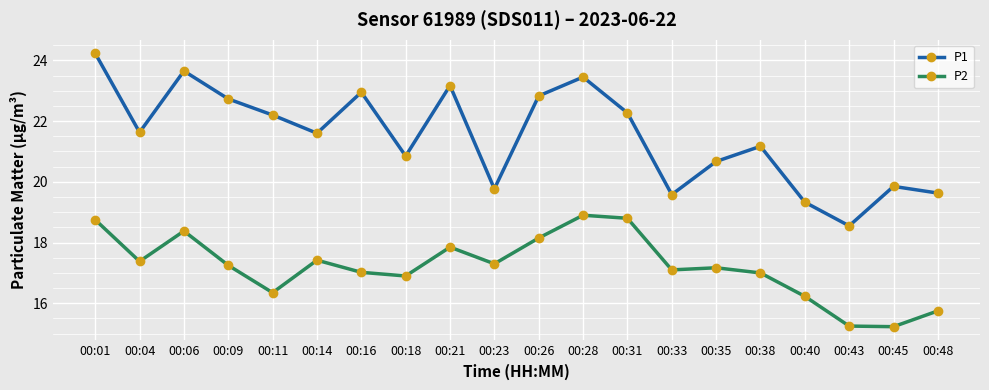

List the series in order of their overall mean, lowest first.

P2, P1